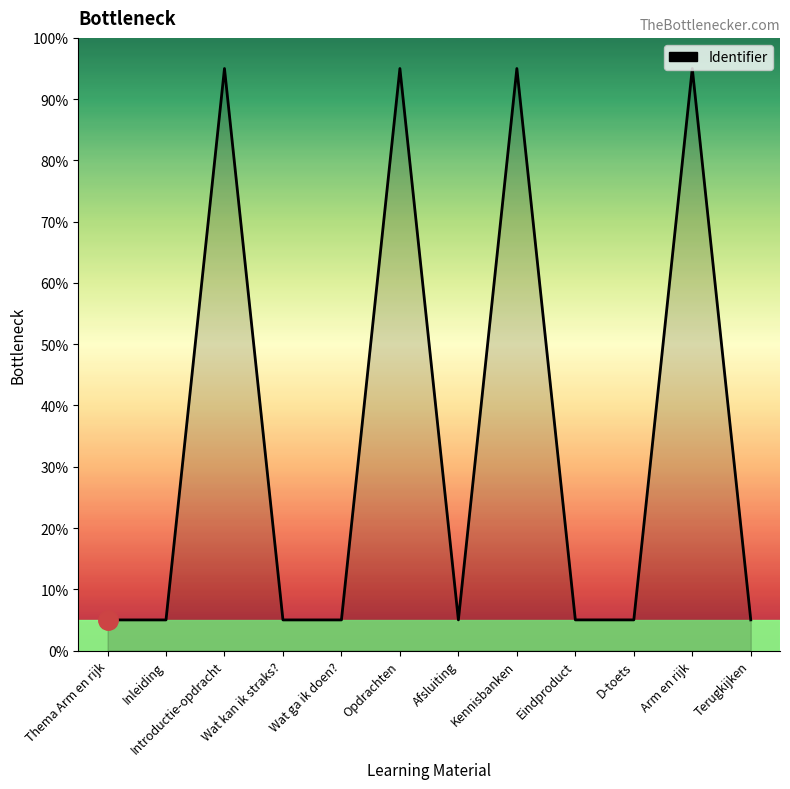

Between Kennisbanken and Inleiding, which is larger?

Kennisbanken